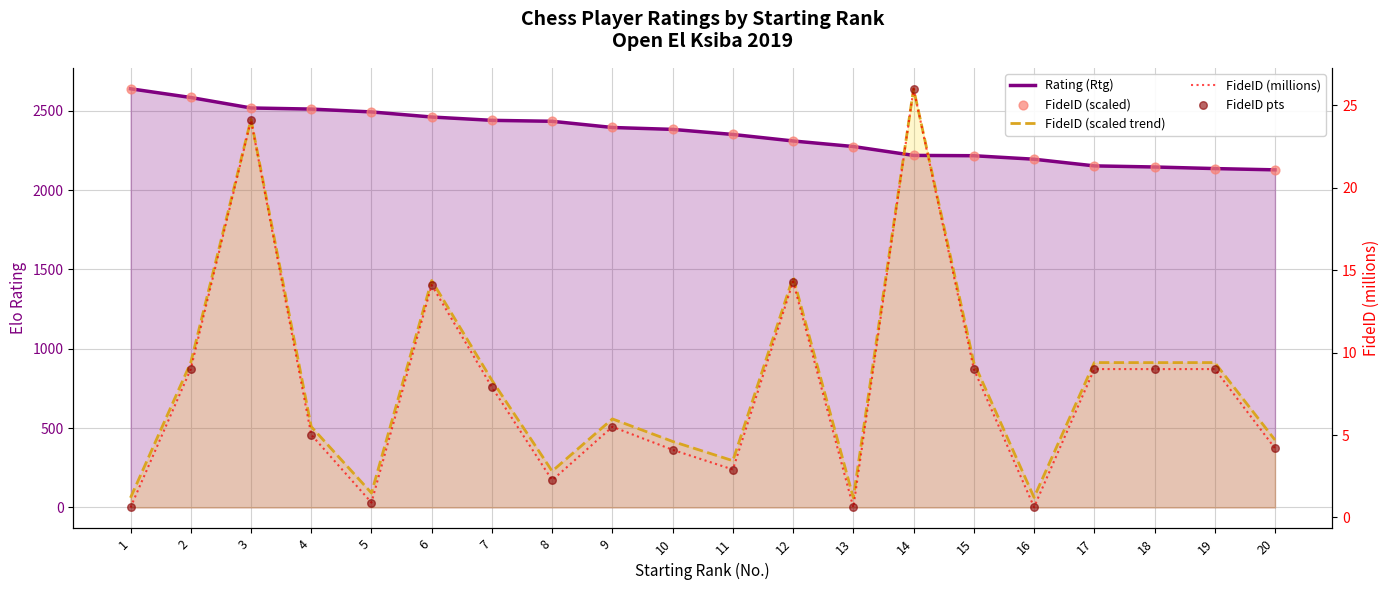

Is the value of Rating (Rtg) at 11 greater than the value of FideID (scaled) at 19?

Yes